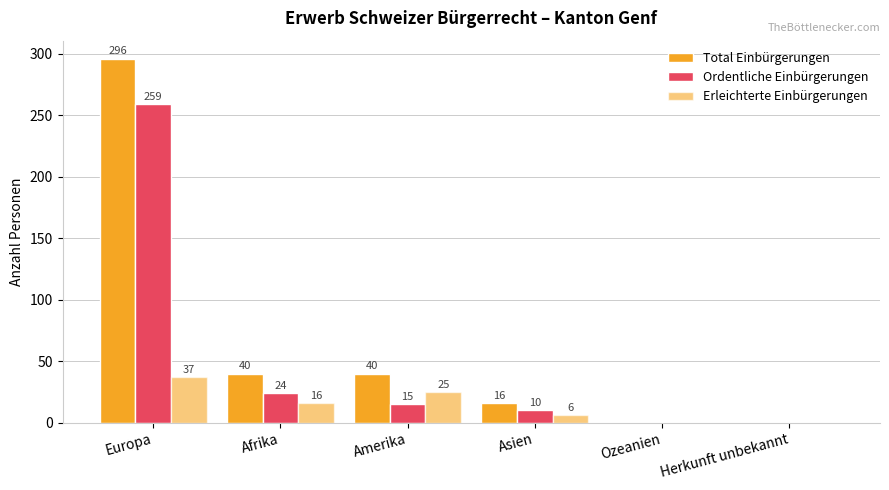

What position from the right is Europa?

6